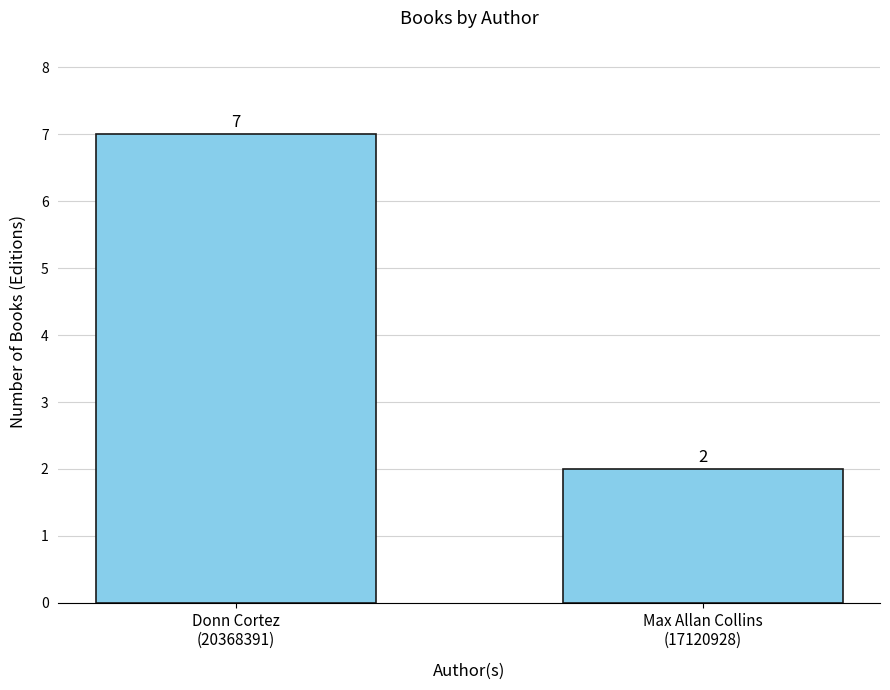

Rank the categories by value from highest to lowest.

Donn Cortez
(20368391), Max Allan Collins
(17120928)